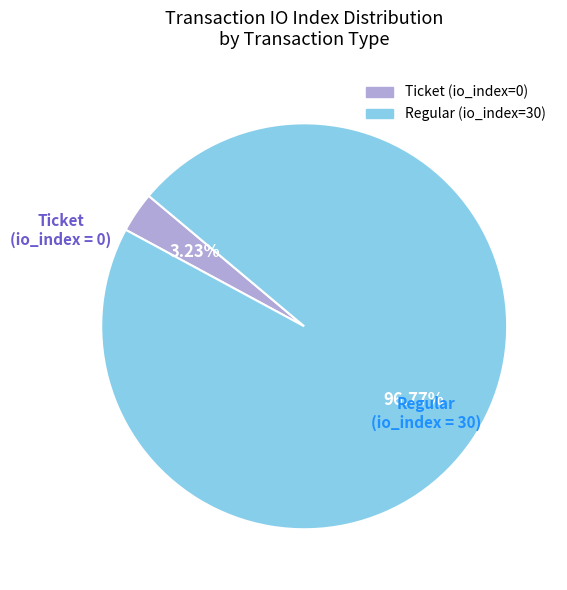

Rank the categories by value from highest to lowest.

Regular (io_index=30), Ticket (io_index=0)